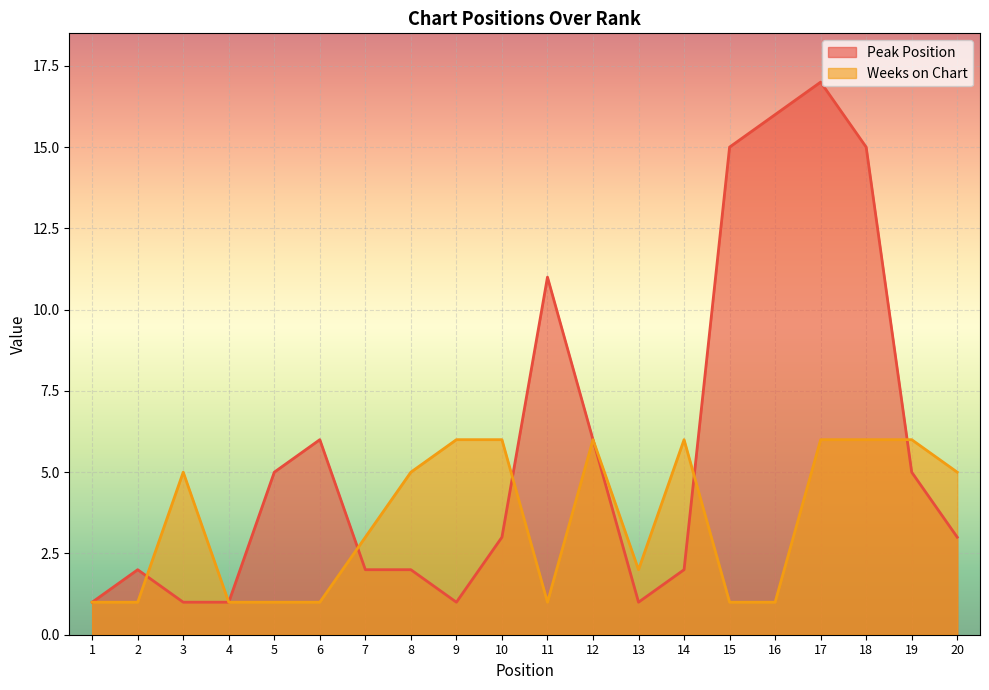

Where is the first local minimum for Peak Position?

9